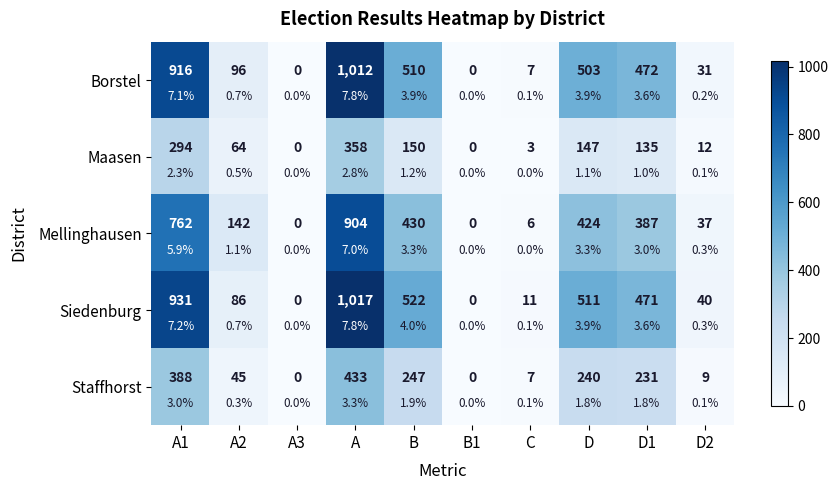

Which series has the widest spread of values?

Siedenburg